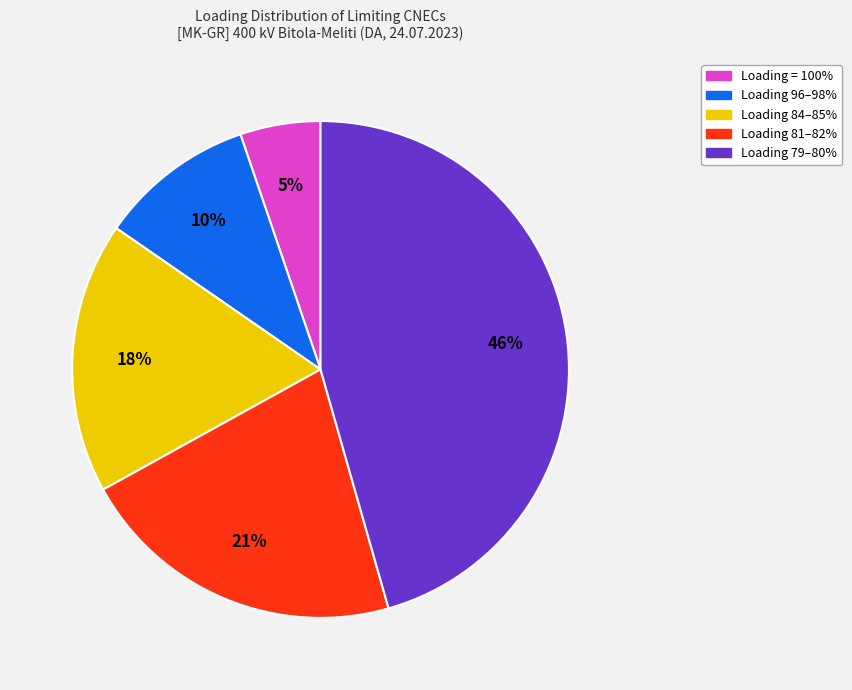

To the nearest percent, what is the average slice percentage?

20%